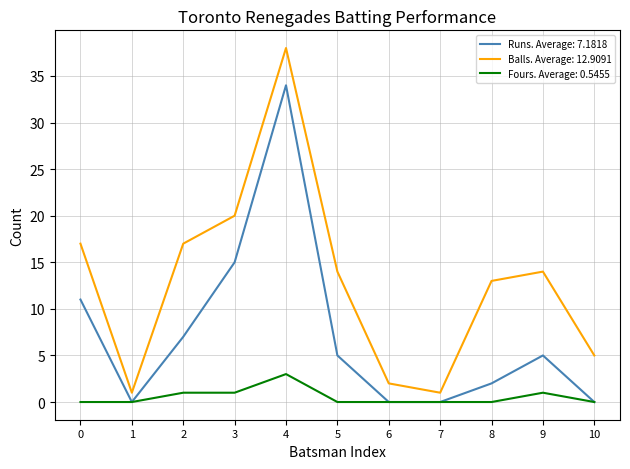

Which series has the largest total across all categories?

Balls. Average: 12.9091